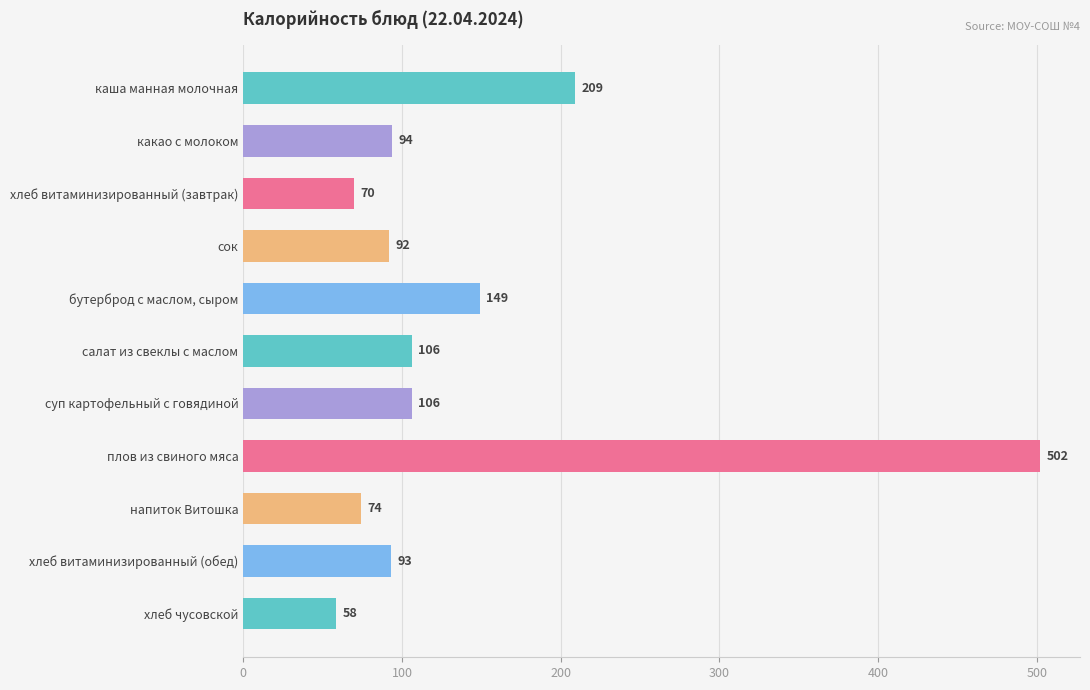

Between суп картофельный с говядиной and хлеб витаминизированный (завтрак), which is larger?

суп картофельный с говядиной